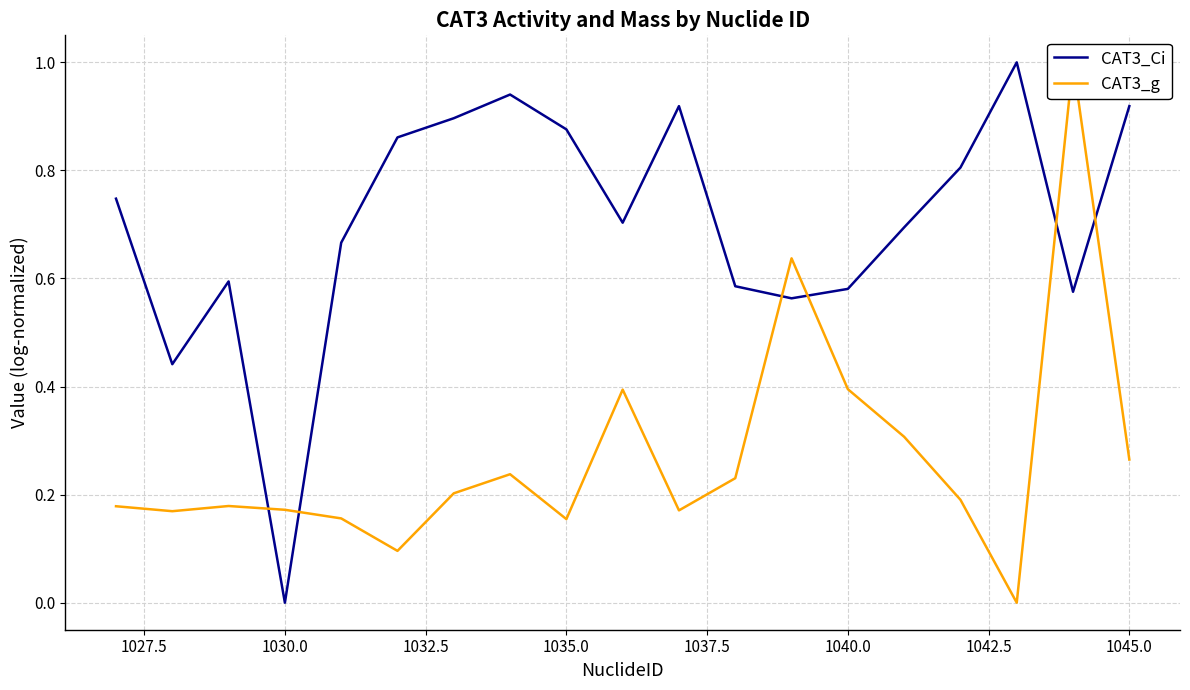

What is the approximate value of CAT3_g at 1035.0?

0.2